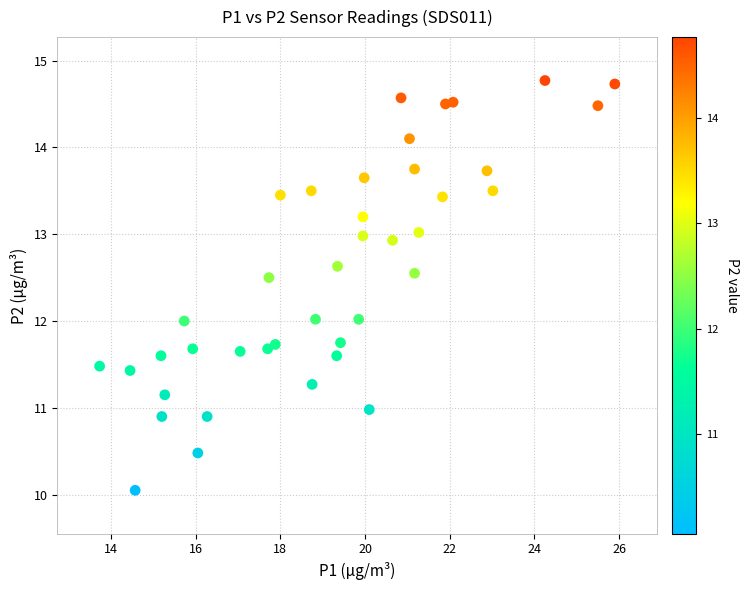

What is the range of X values (max minus min)?

12.2